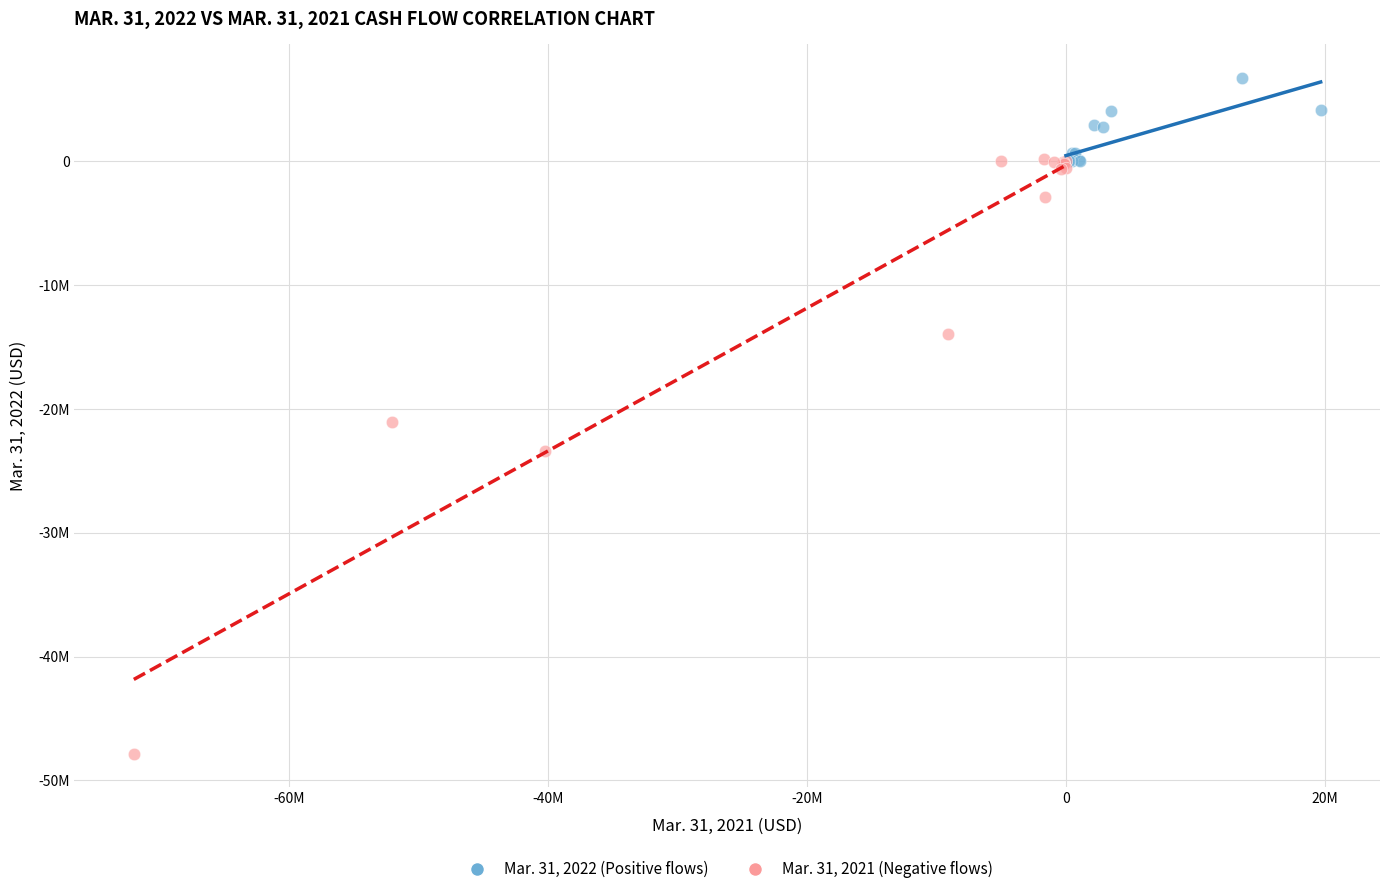

Which series reaches the minimum Y coordinate?

Mar. 31, 2021 (Negative flows)